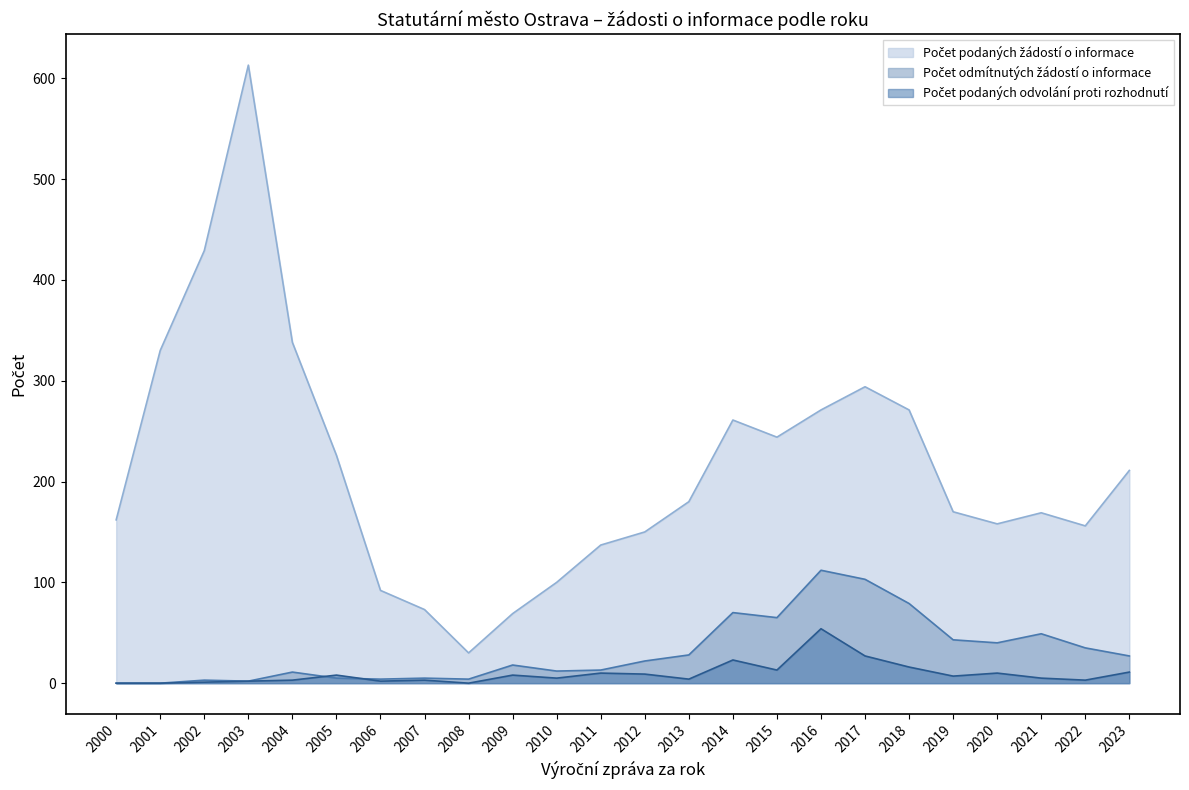

What is the total value across all series at 2002?

433